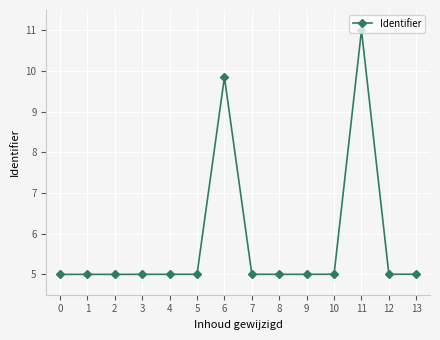

What is the approximate value at 5?

5.0